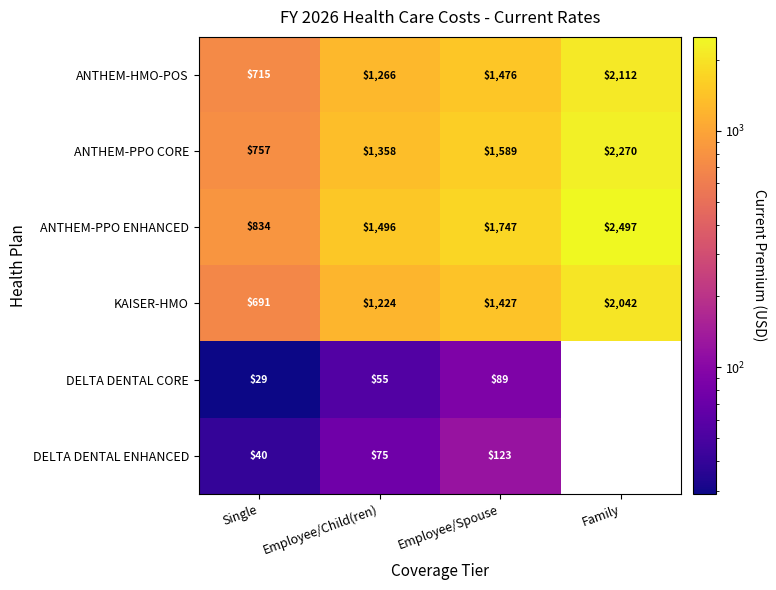

Between Employee/Child(ren) and Employee/Spouse, which series saw the biggest shift?

ANTHEM-PPO ENHANCED